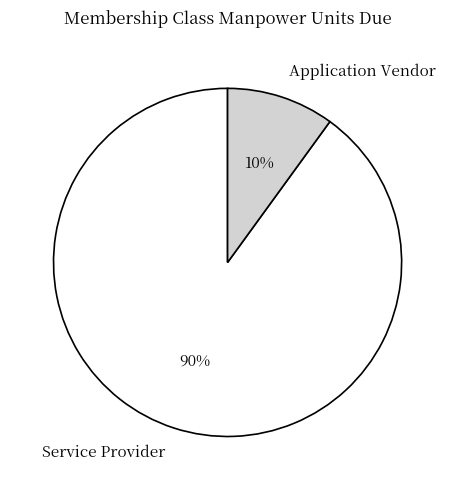

To the nearest percent, what is the difference between the largest and smallest slice percentages?

80%